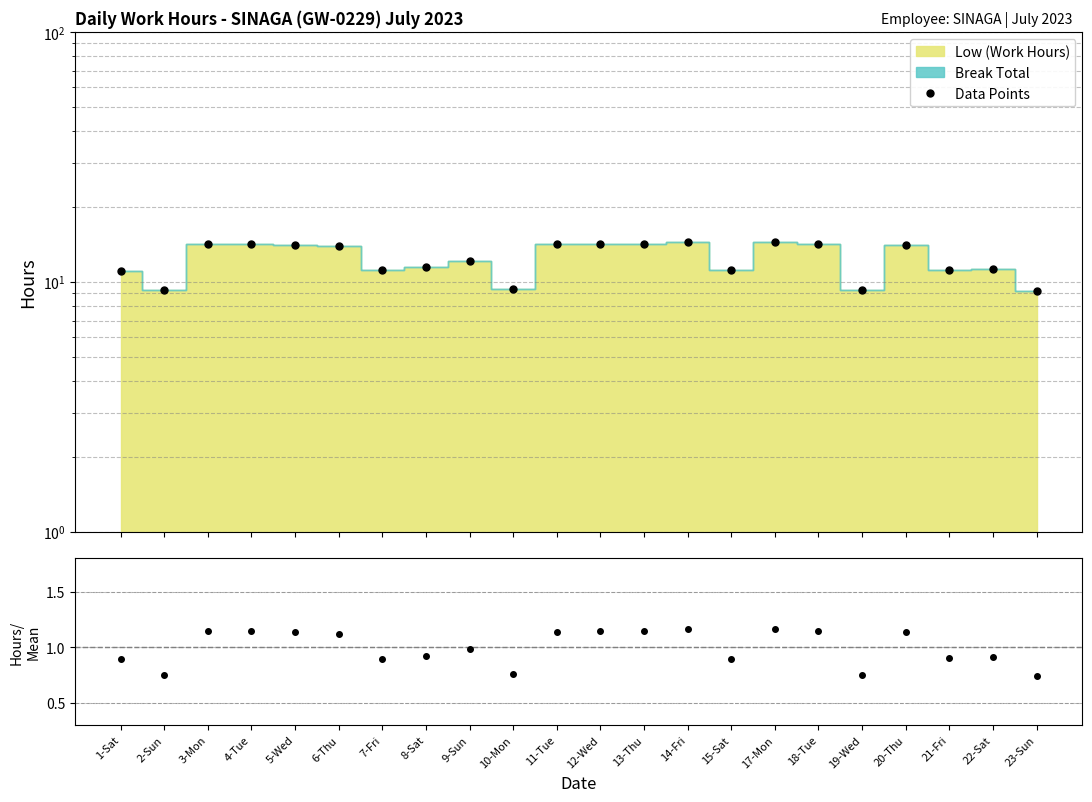

At which category does Data Points reach its first local valley?

2-Sun